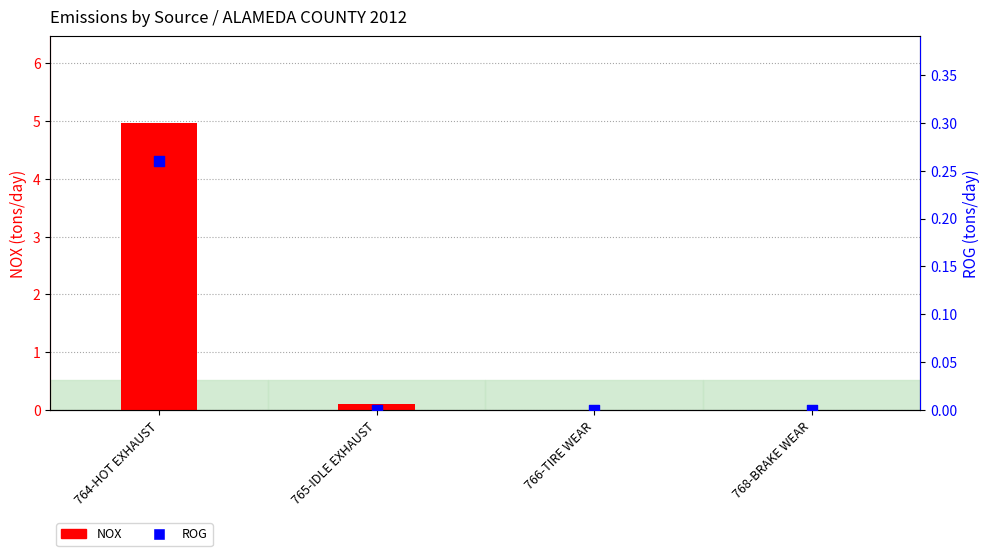

Is the value of NOX at 765-IDLE EXHAUST greater than the value of ROG at 766-TIRE WEAR?

Yes